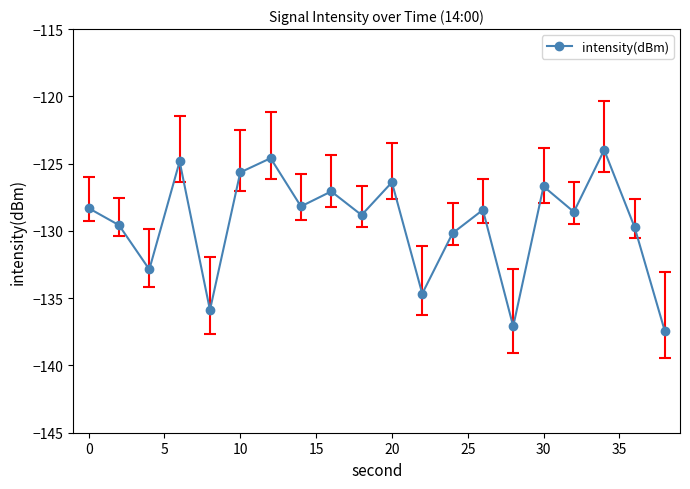

What is the value of the 10th point from the left?

-128.8